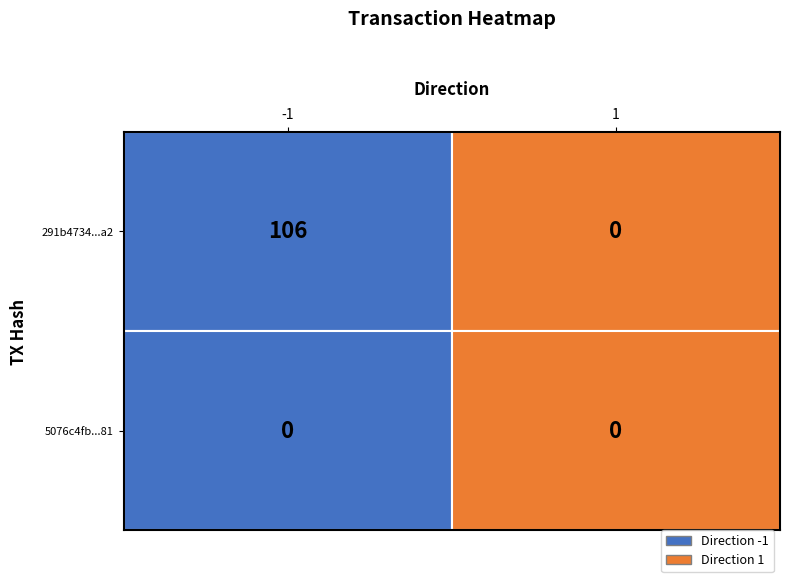

At how many categories does at least one series exceed 96?

1